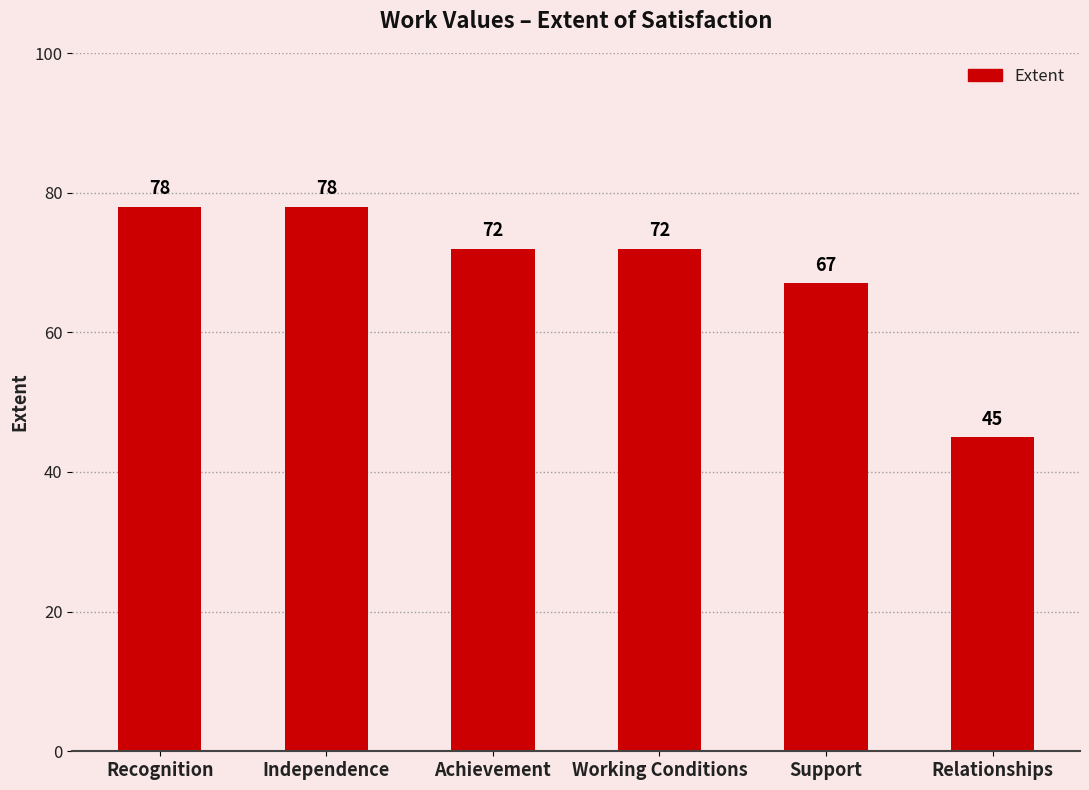

How many data points does each series have?

6